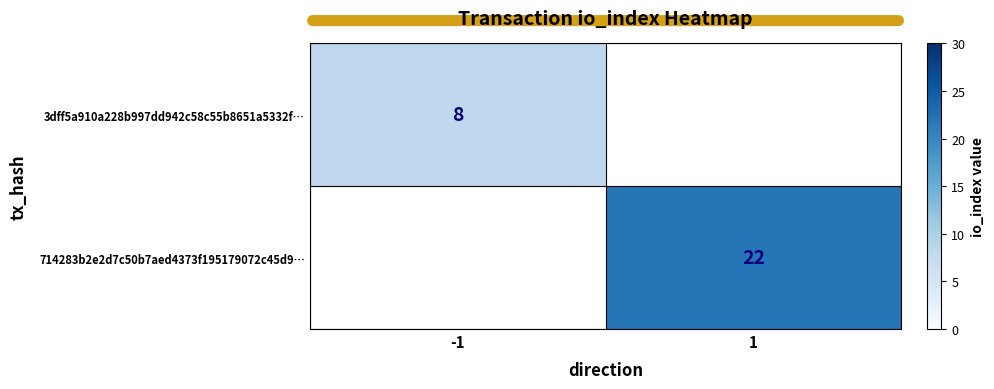

Is it true that 714283b2e2d7c50b7aed4373f195179072c45d9… equals 32 at 1?

False